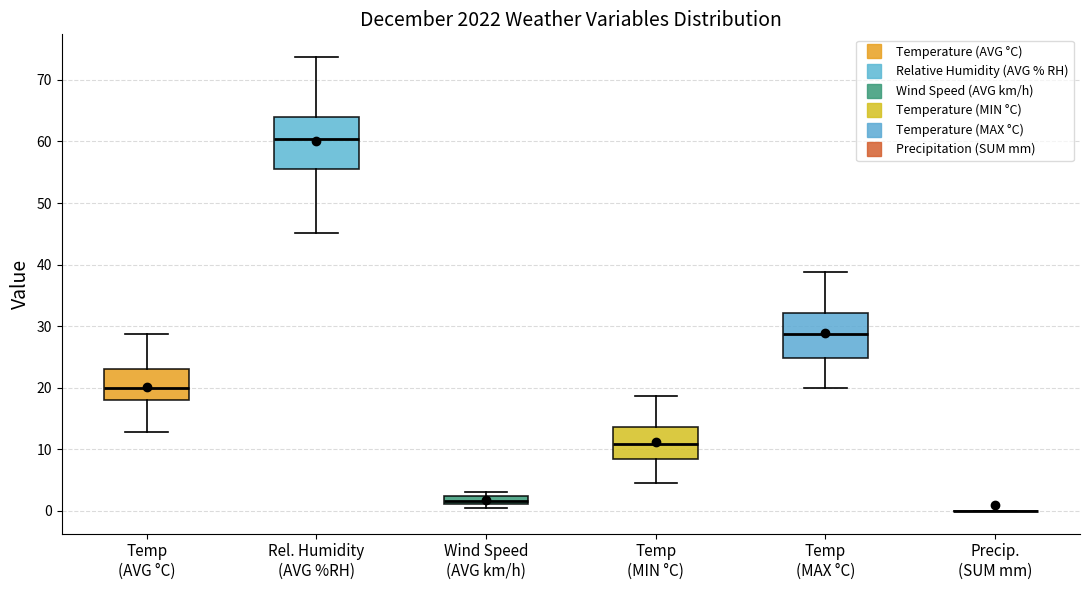

Comparing the boxes themselves (not the whiskers), which one is the tallest?

Rel. Humidity (AVG %RH)